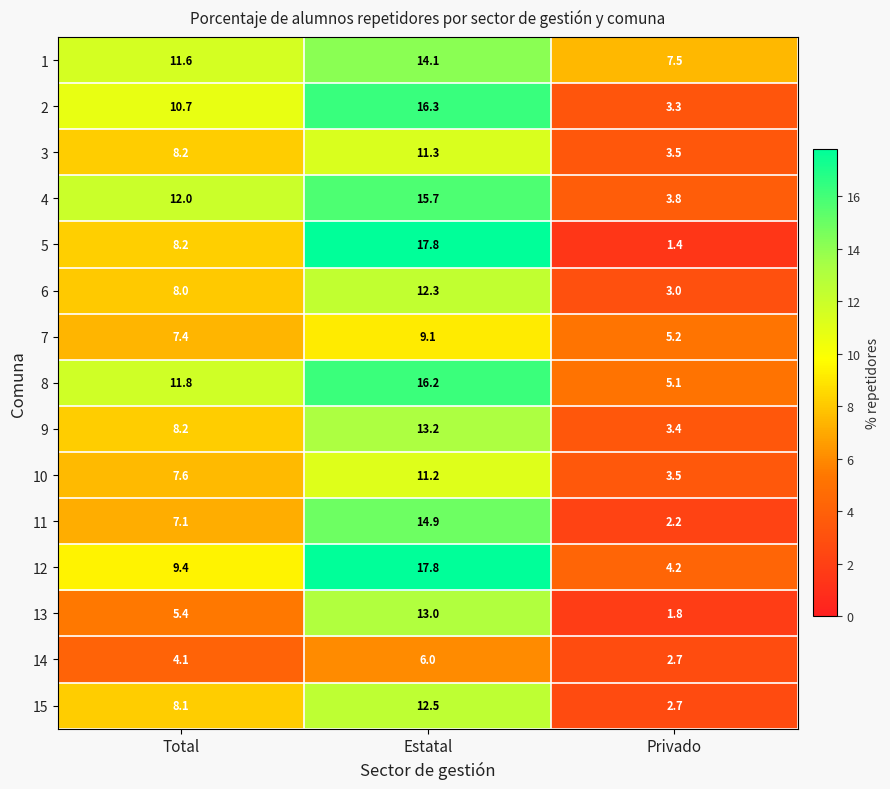

Rank the categories by 2 value from highest to lowest.

Estatal, Total, Privado